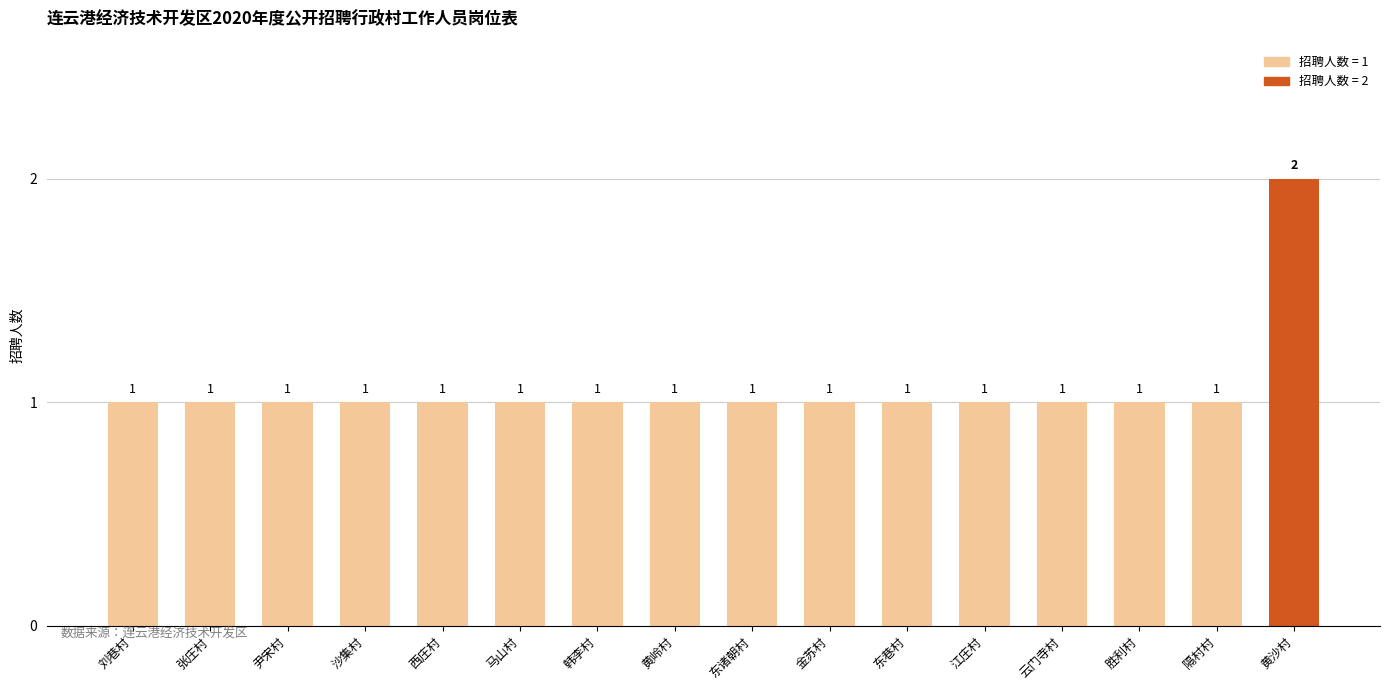

True or false: the data shows 2 at 沙集村.

False